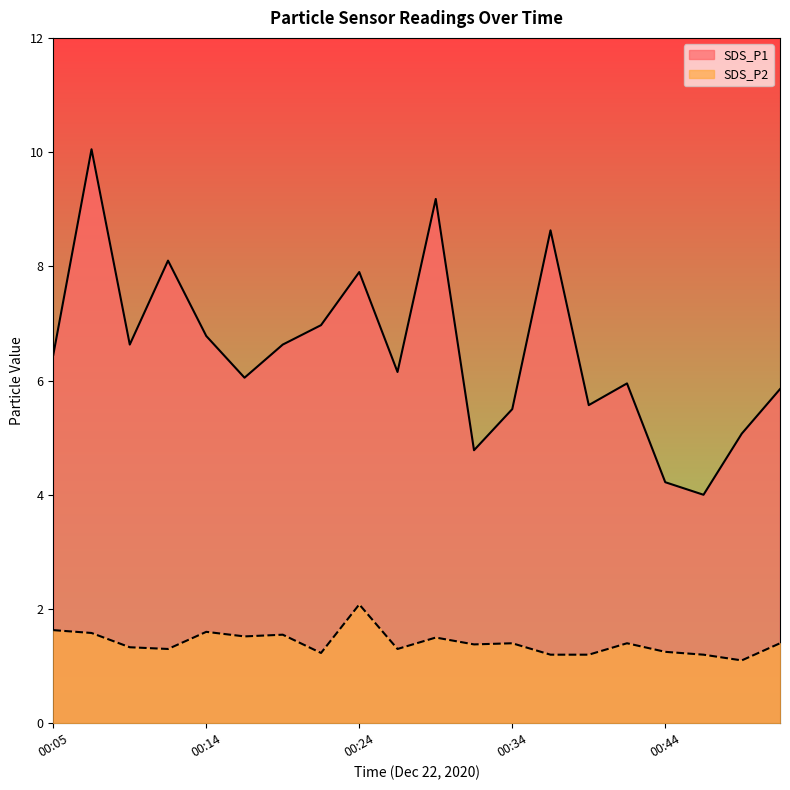

How many values in the SDS_P1 series are below 6?

8